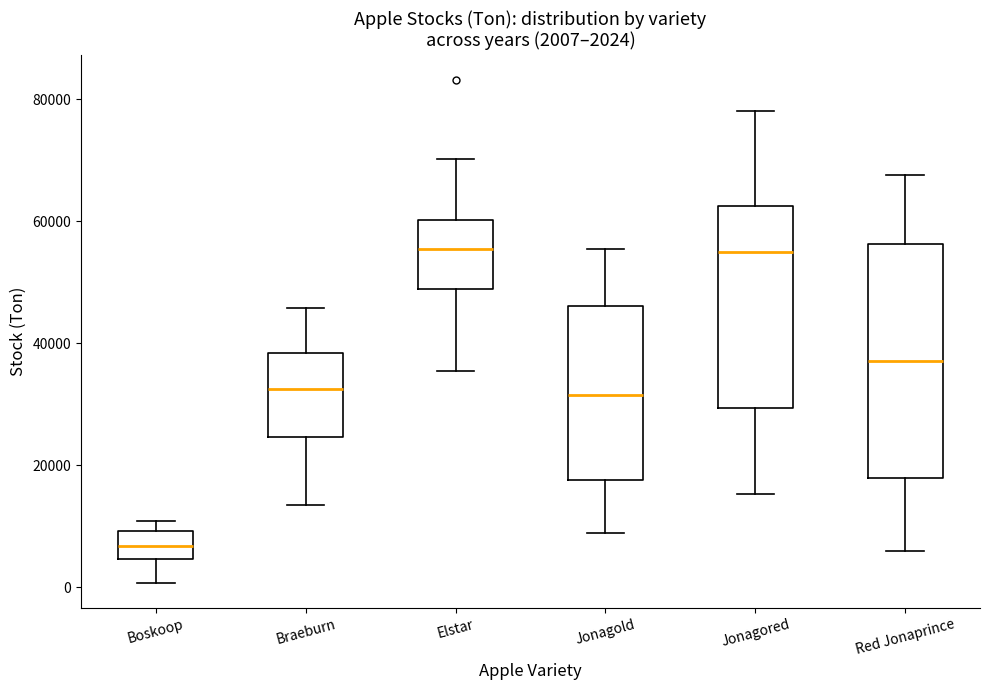

Comparing the boxes themselves (not the whiskers), which one is the tallest?

Red Jonaprince